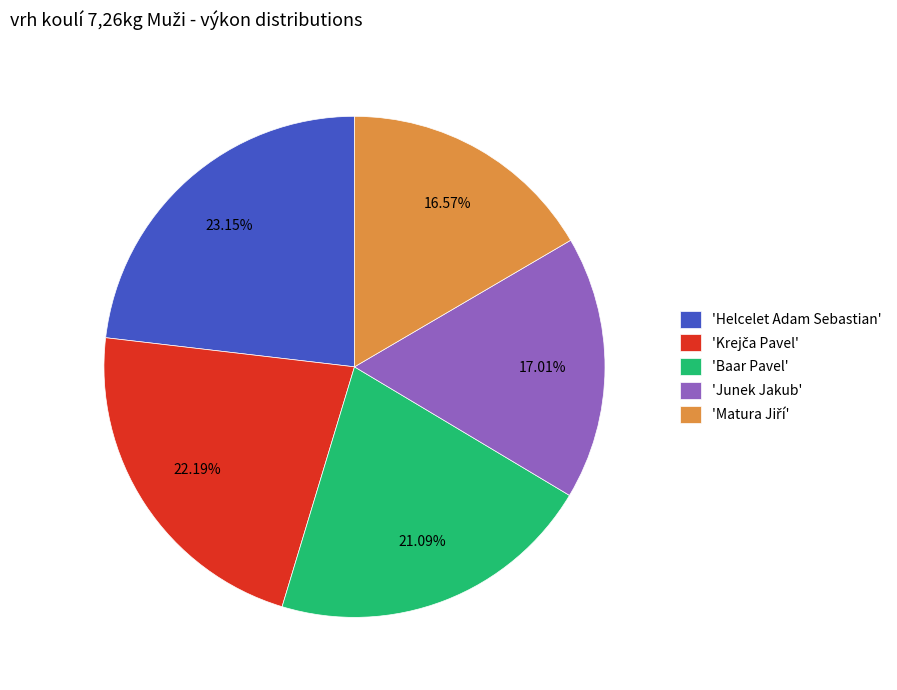

Is the sum of 'Junek Jakub' and 'Helcelet Adam Sebastian' greater than half?

No